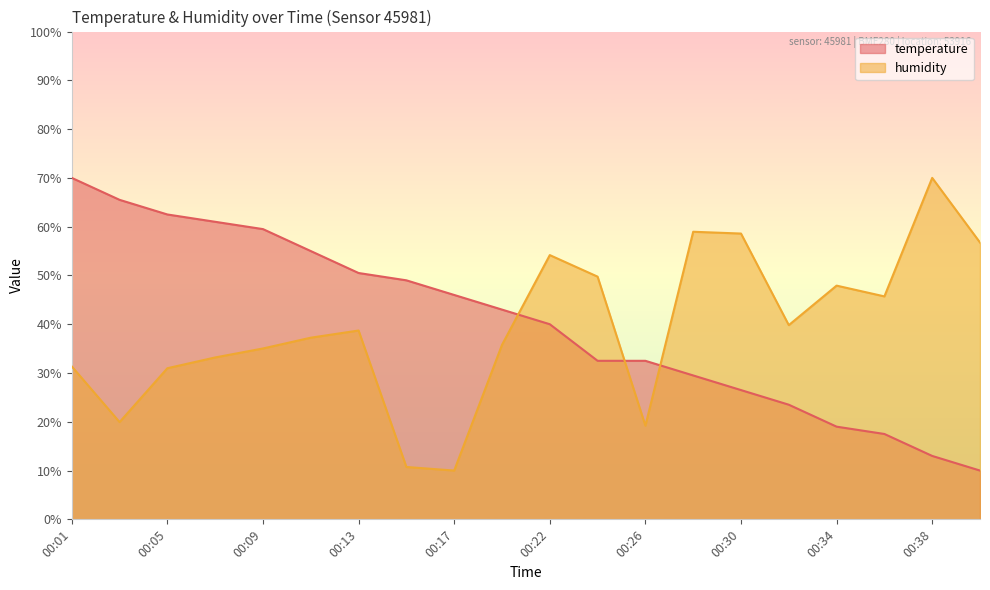

What is the total value across all series at 00:03?

85.4